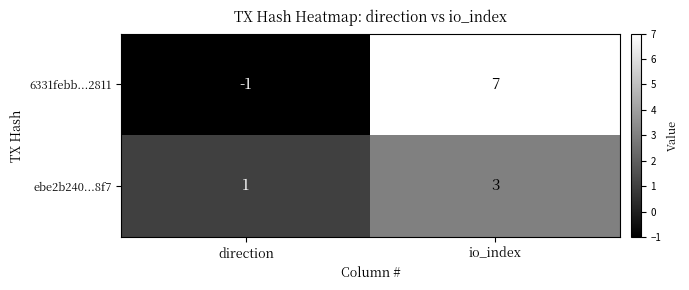

At which category is the sum across all series the highest?

io_index